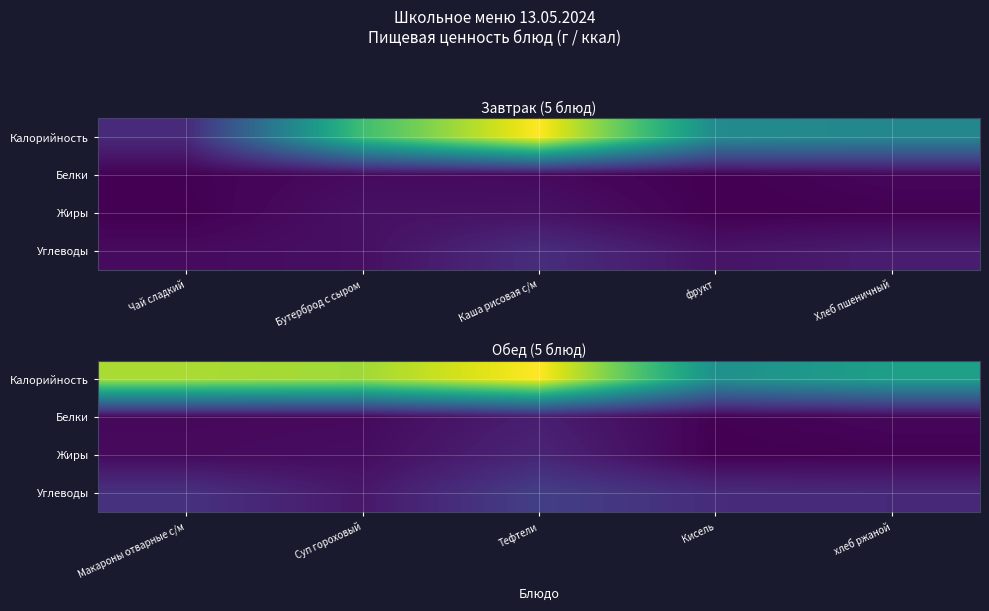

What is the total value across all series at Макароны отварные с/м?

246